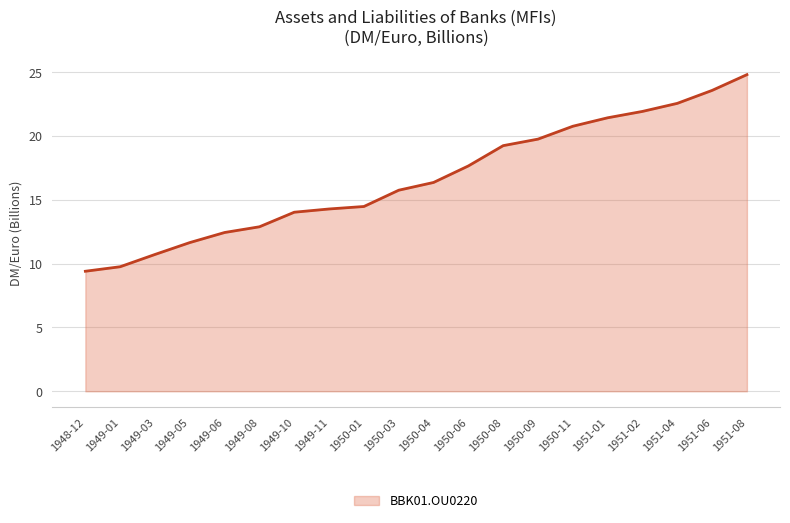

What is the ratio of the value at 1949-11 to the value at 1949-03?

1.3